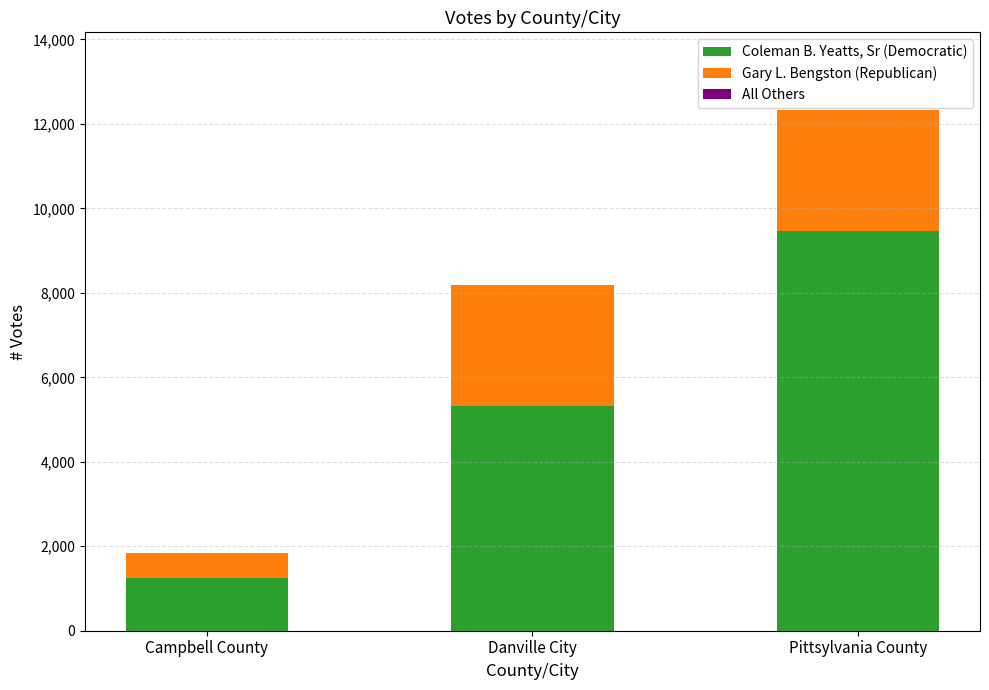

At which label is Coleman B. Yeatts, Sr (Democratic) closest to 5365?

Danville City